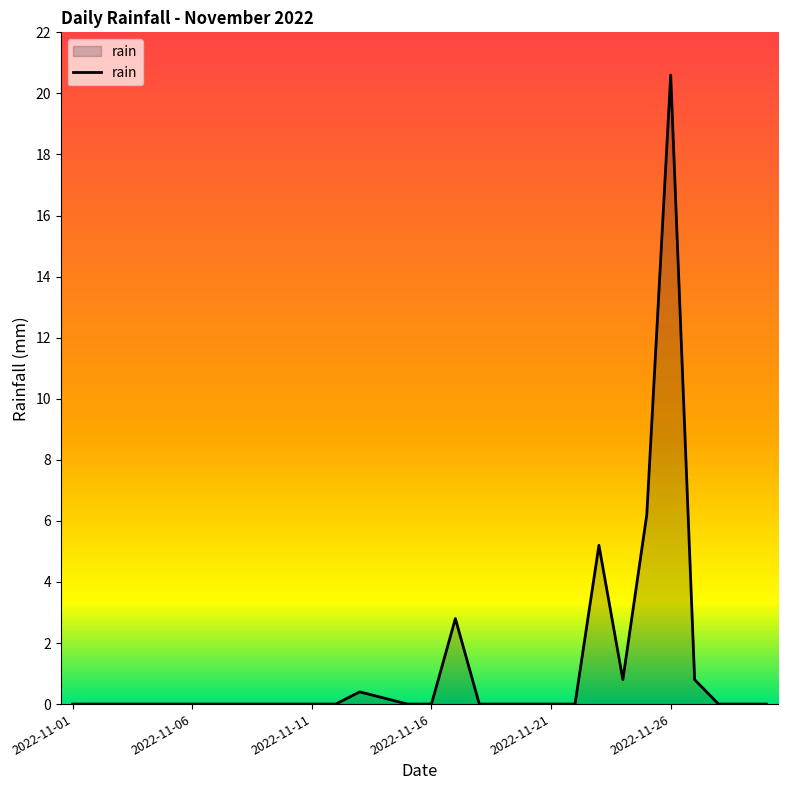

What is the average value?

1.2